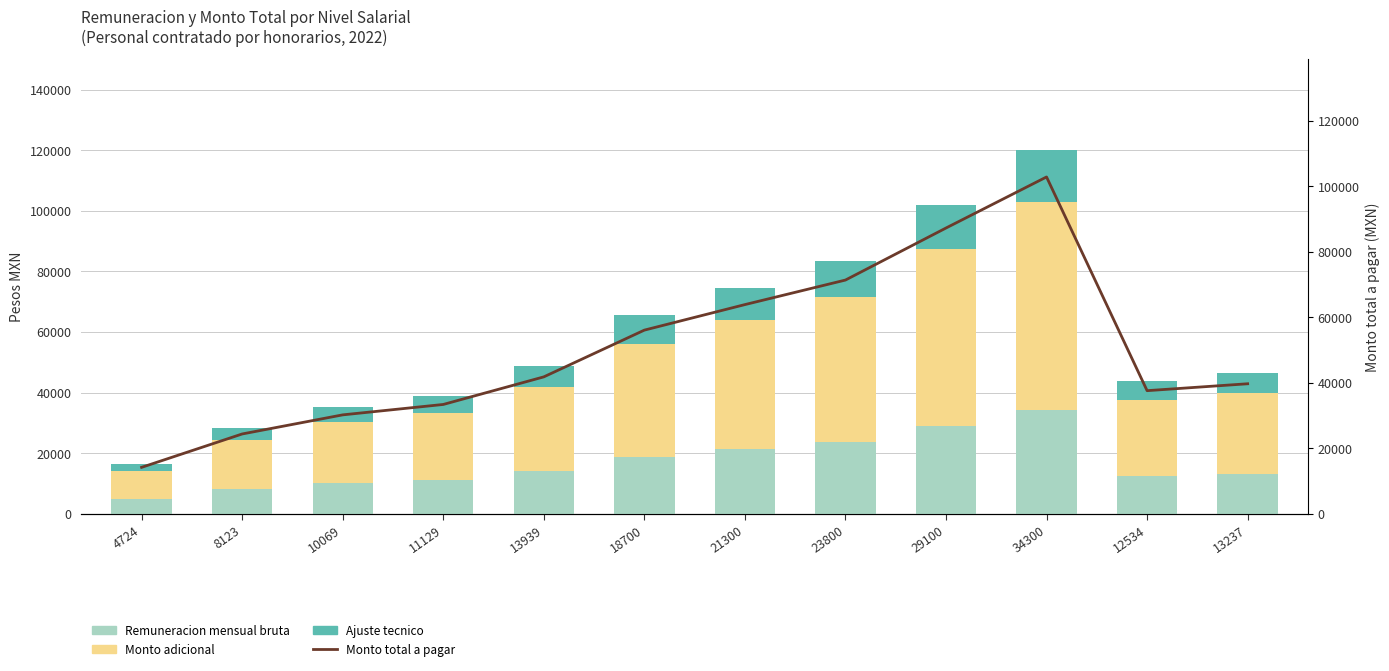

List the series in order of their overall mean, highest first.

Monto total a pagar, Monto adicional, Remuneracion mensual bruta, Ajuste tecnico